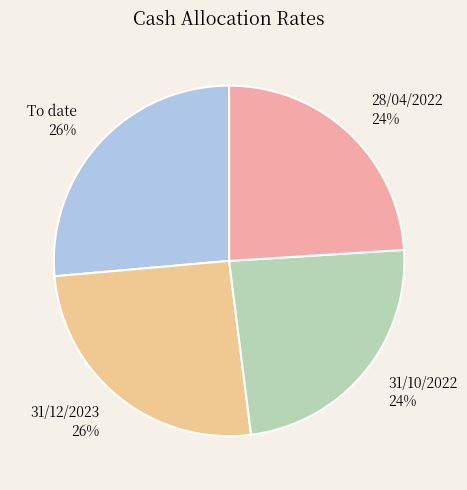

How many slices are in this pie chart?

4